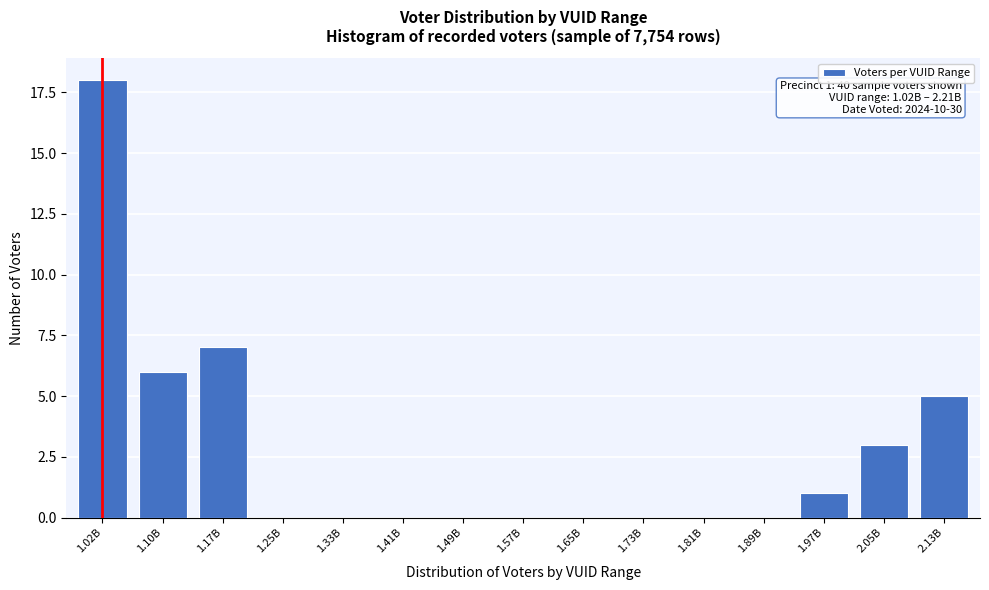

Reading left to right, what are all the values shown in this chart?

1.02B=18	1.10B=6	1.17B=7	1.25B=0	1.33B=0	1.41B=0	1.49B=0	1.57B=0	1.65B=0	1.73B=0	1.81B=0	1.89B=0	1.97B=1	2.05B=3	2.13B=5